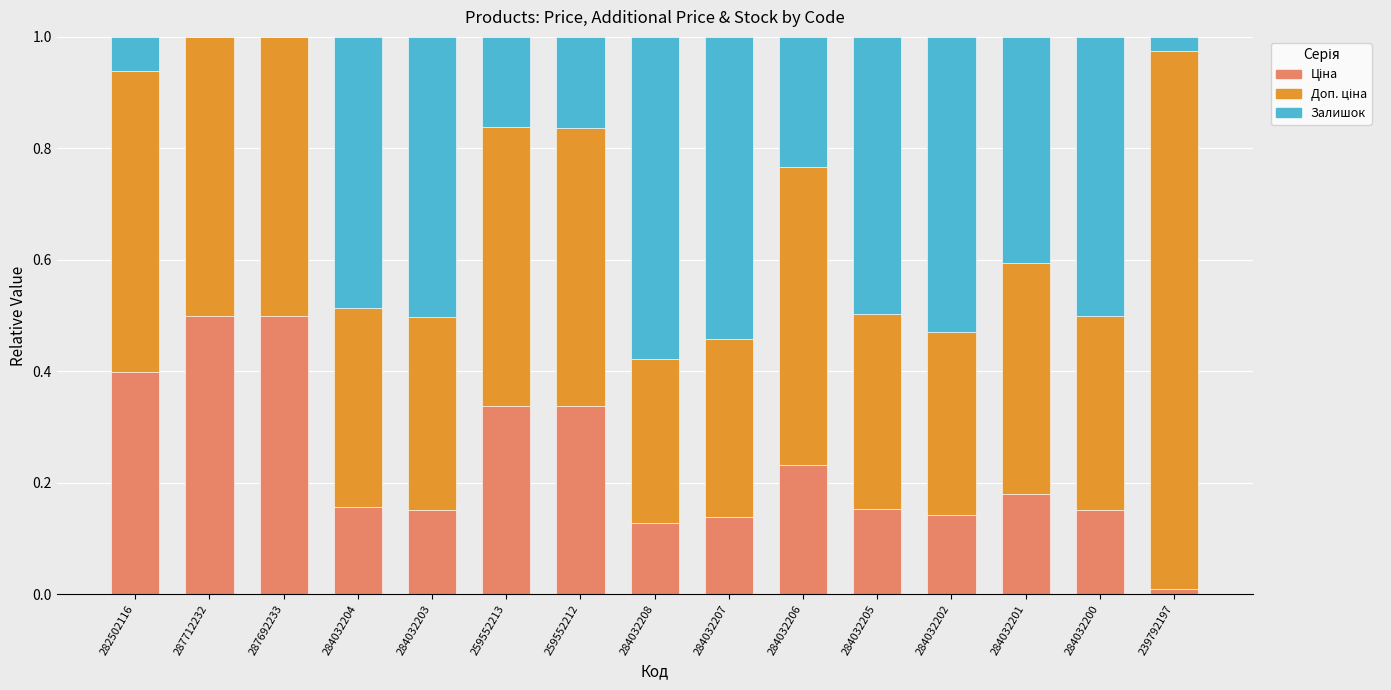

Are the bars horizontal?

No